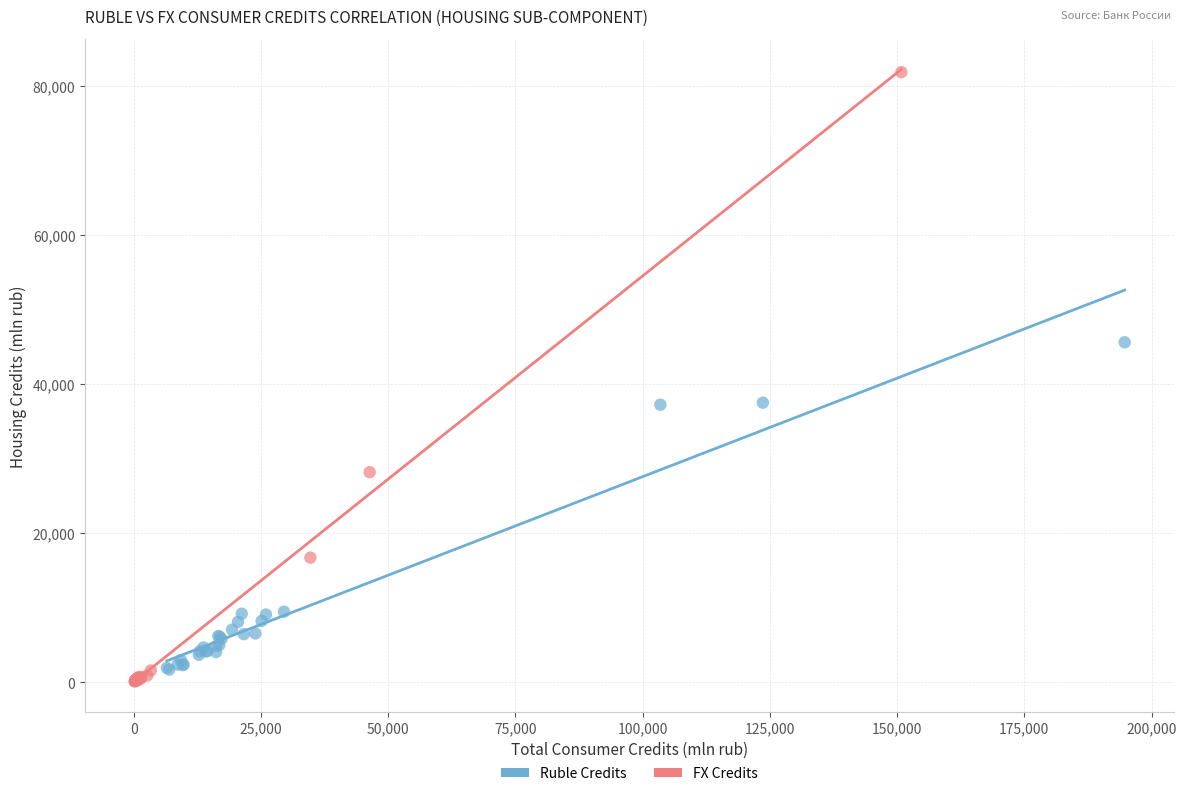

What are all the series names shown in the legend?

Ruble Credits, FX Credits